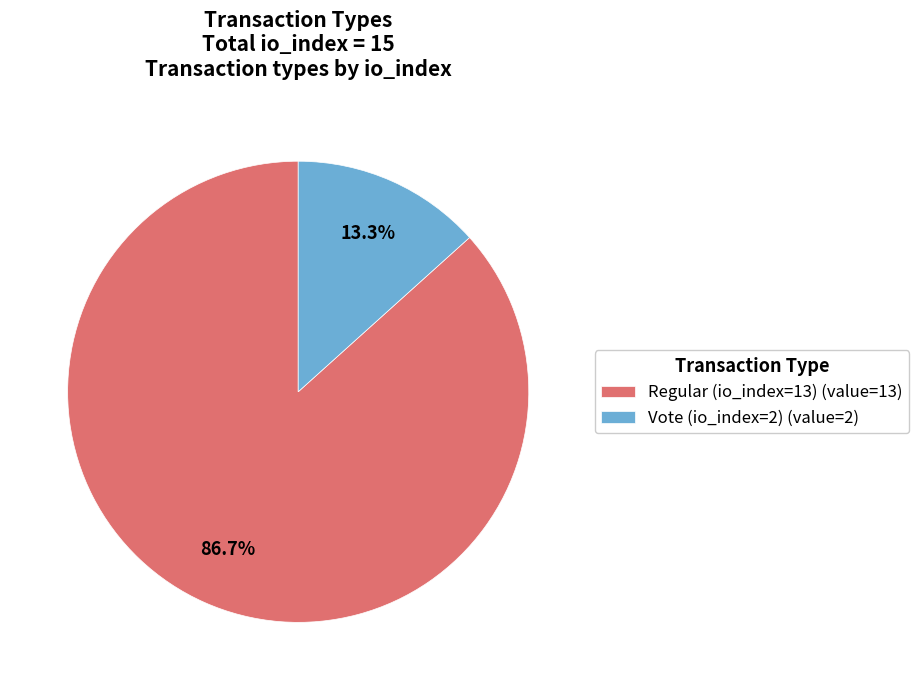

To the nearest percent, what is the difference between the Vote (io_index=2) and Regular (io_index=13) slice percentages?

73%